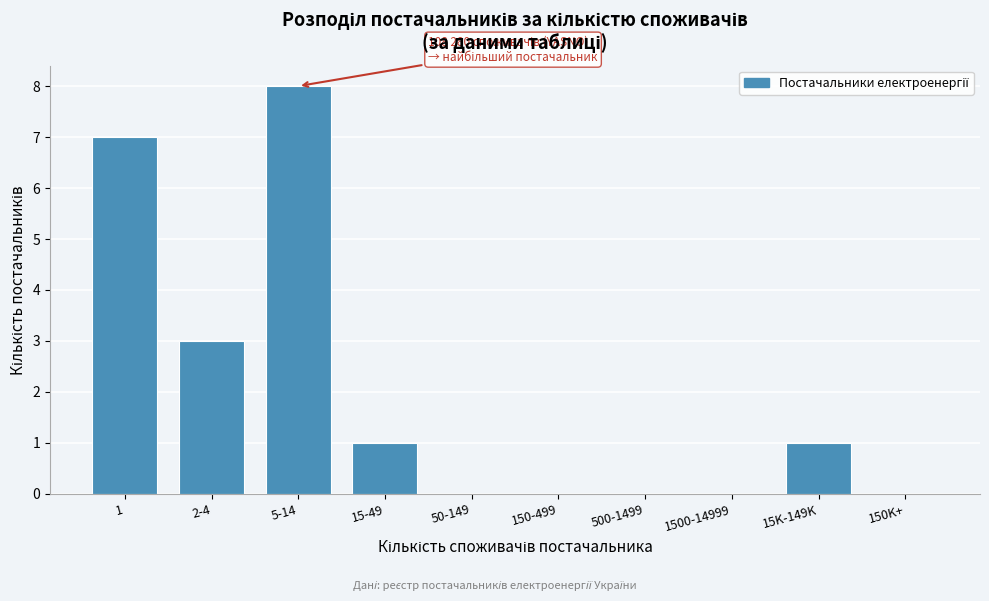

Reading left to right, extract all data points from this chart.

1=7	2-4=3	5-14=8	15-49=1	50-149=0	150-499=0	500-1499=0	1500-14999=0	15K-149K=1	150K+=0